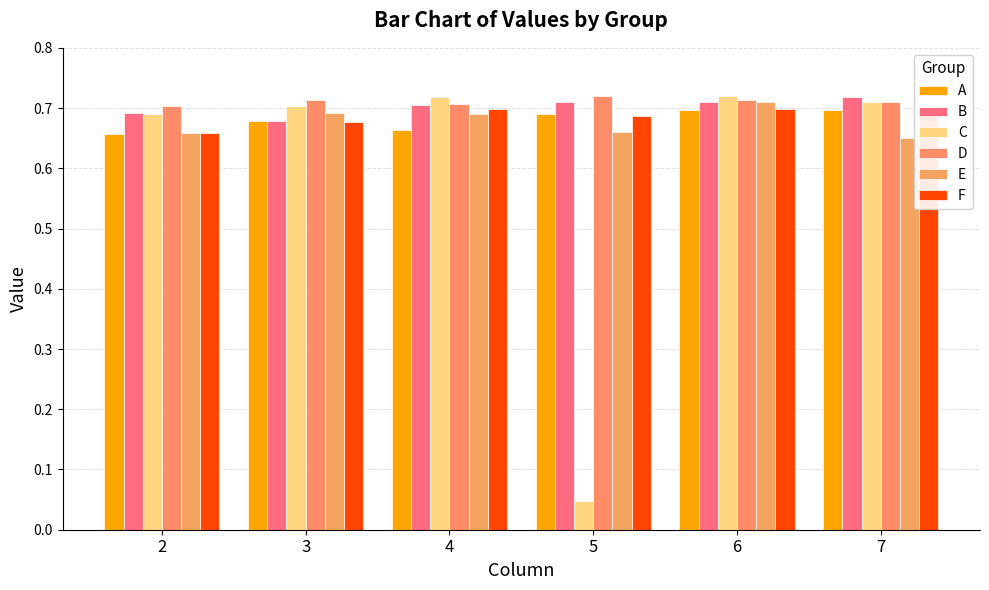

What is the average value of the E series?

0.7